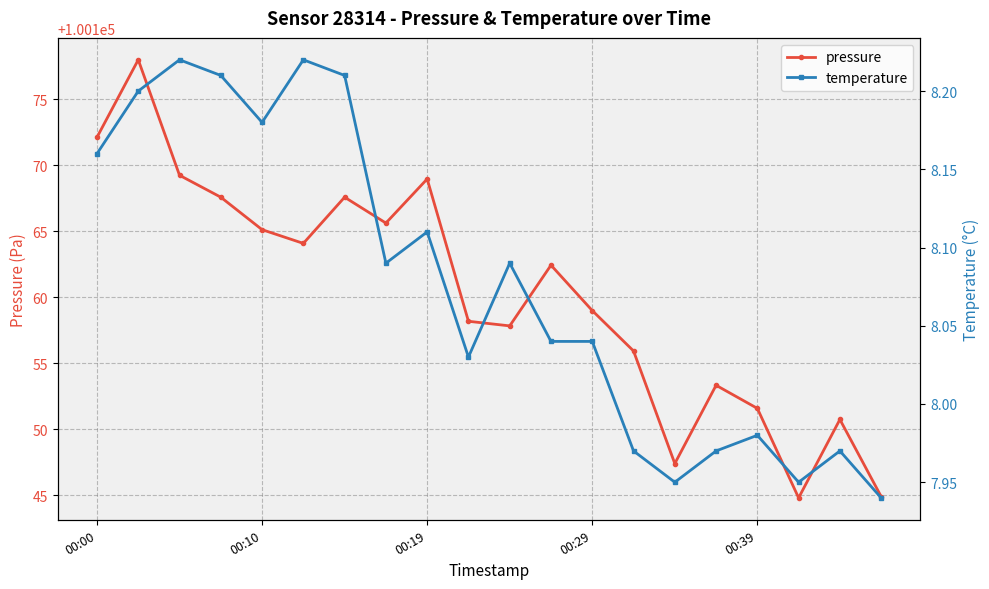

How many data points in pressure are above 100162?

10